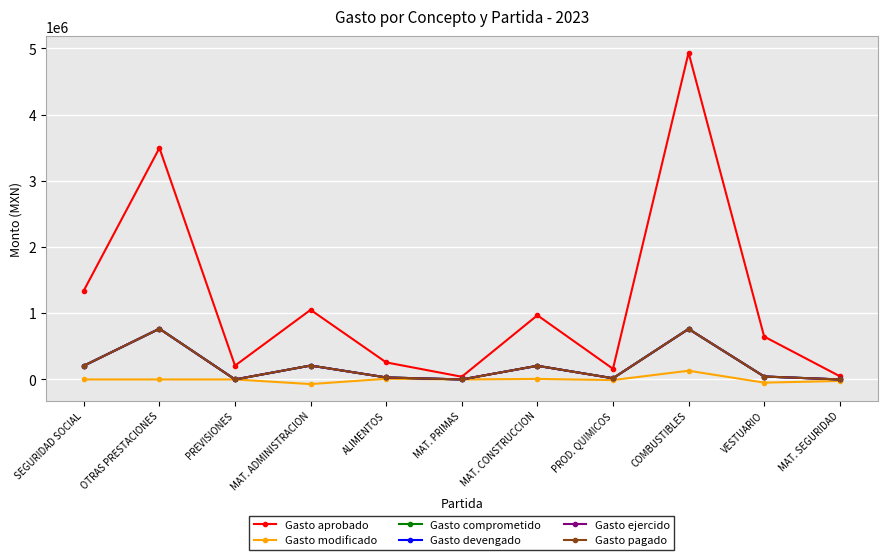

The value of Gasto ejercido at PREVISIONES is 522651.7. True or false?

False